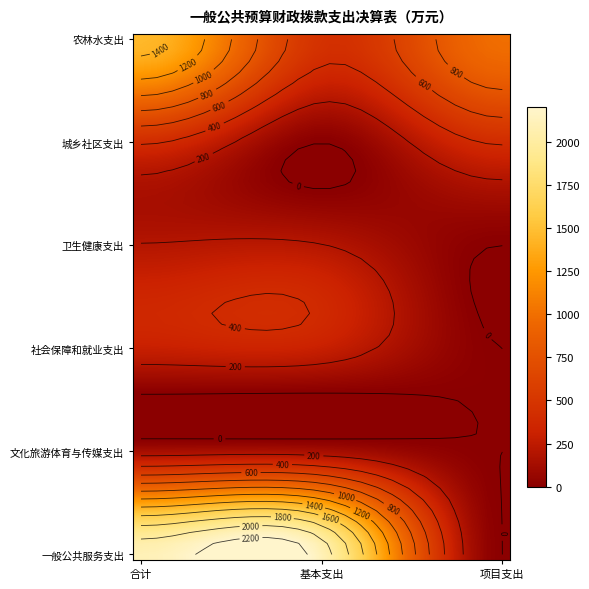

What is the spread (max minus min) of values at 基本支出?

2099.9